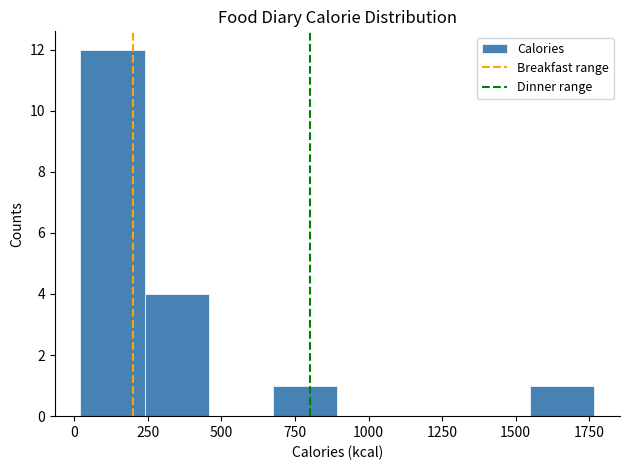

Reading left to right, transcribe this chart: for each bar, give the range it covers on the x-axis and its height. Neither the bar edges nor the heights are printed on the chart, so give them approximately, as read against the axes.

0 to 250: 12
250 to 450: 4
450 to 700: 0
700 to 900: 1
900 to 1100: 0
1100 to 1350: 0
1350 to 1550: 0
1550 to 1750: 1